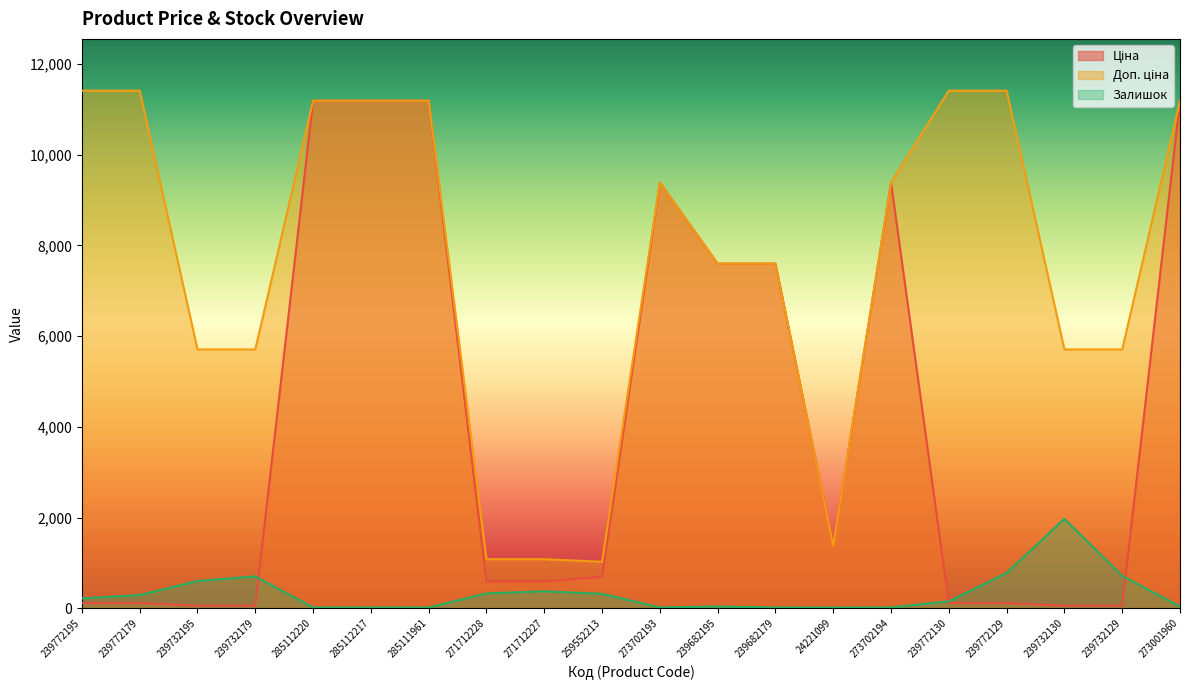

True or false: Залишок has more than 0 interior local peaks.

True